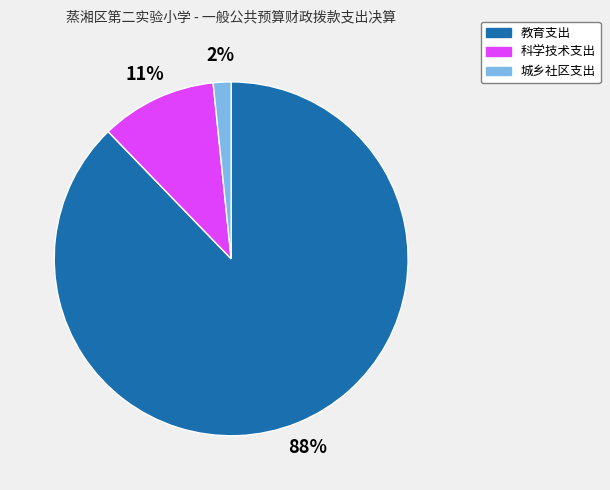

To the nearest percent, what percentage of the pie is 城乡社区支出?

2%